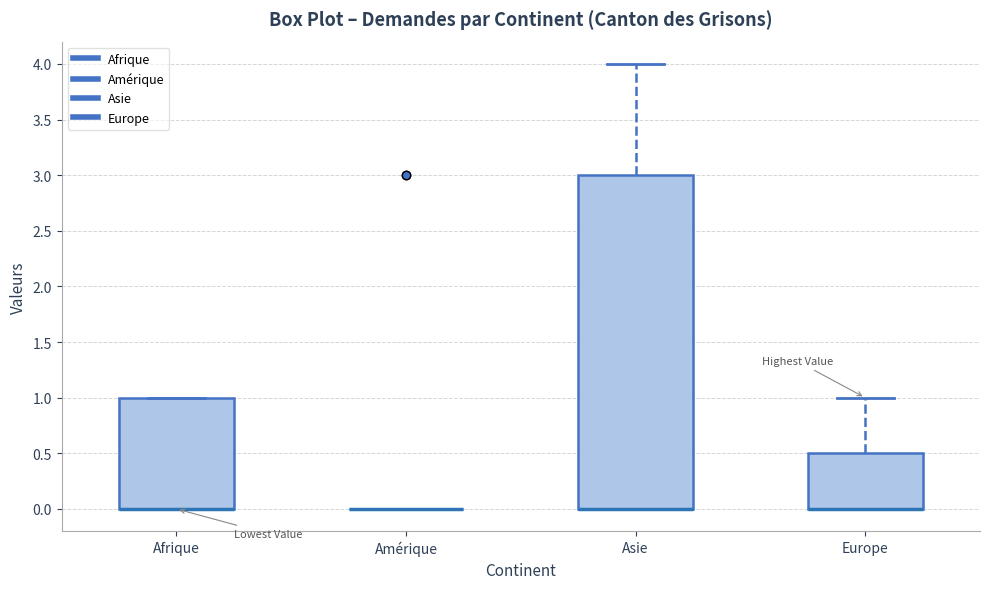

Where is the upper edge of the box for Asie on the y-axis? The values are not printed on the chart, so give them approximately, as read against the axis.

3.0